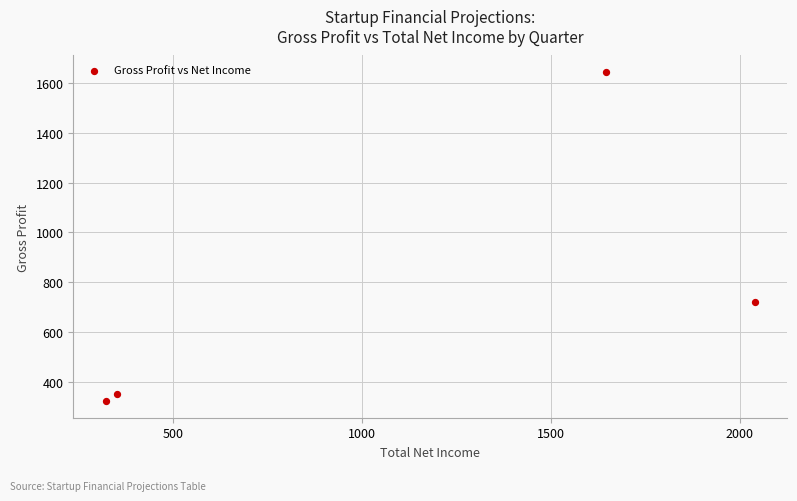

What Y value in the scatter plot is closest to 983?

719